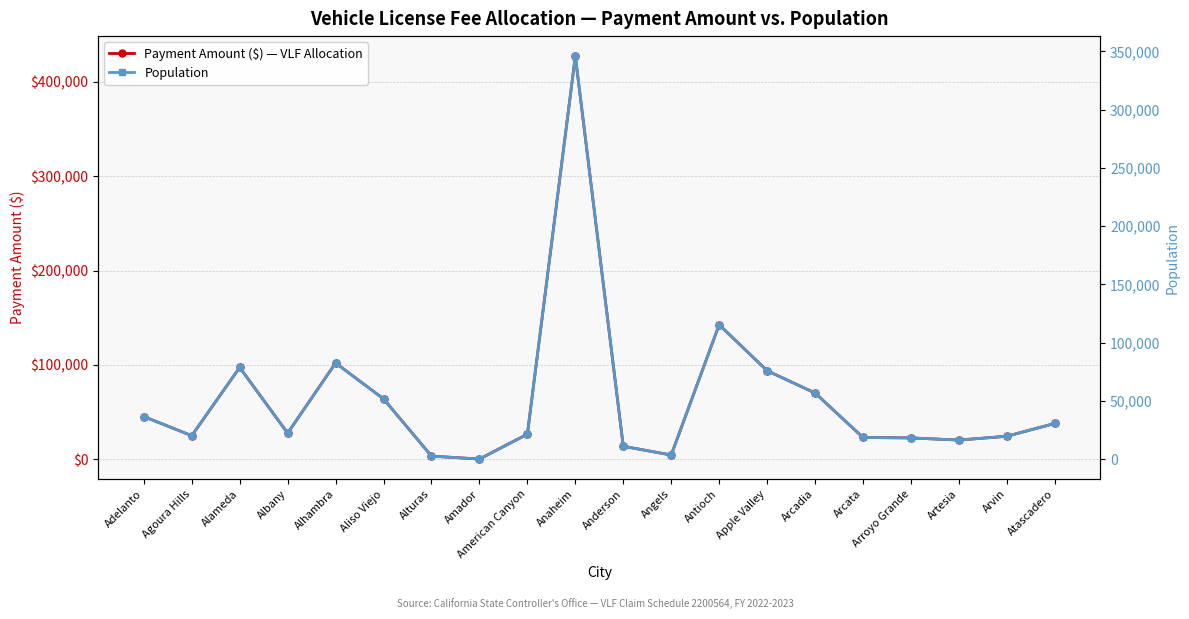

What is the difference between the Payment Amount ($) — VLF Allocation values at Albany and Arvin?

3299.5